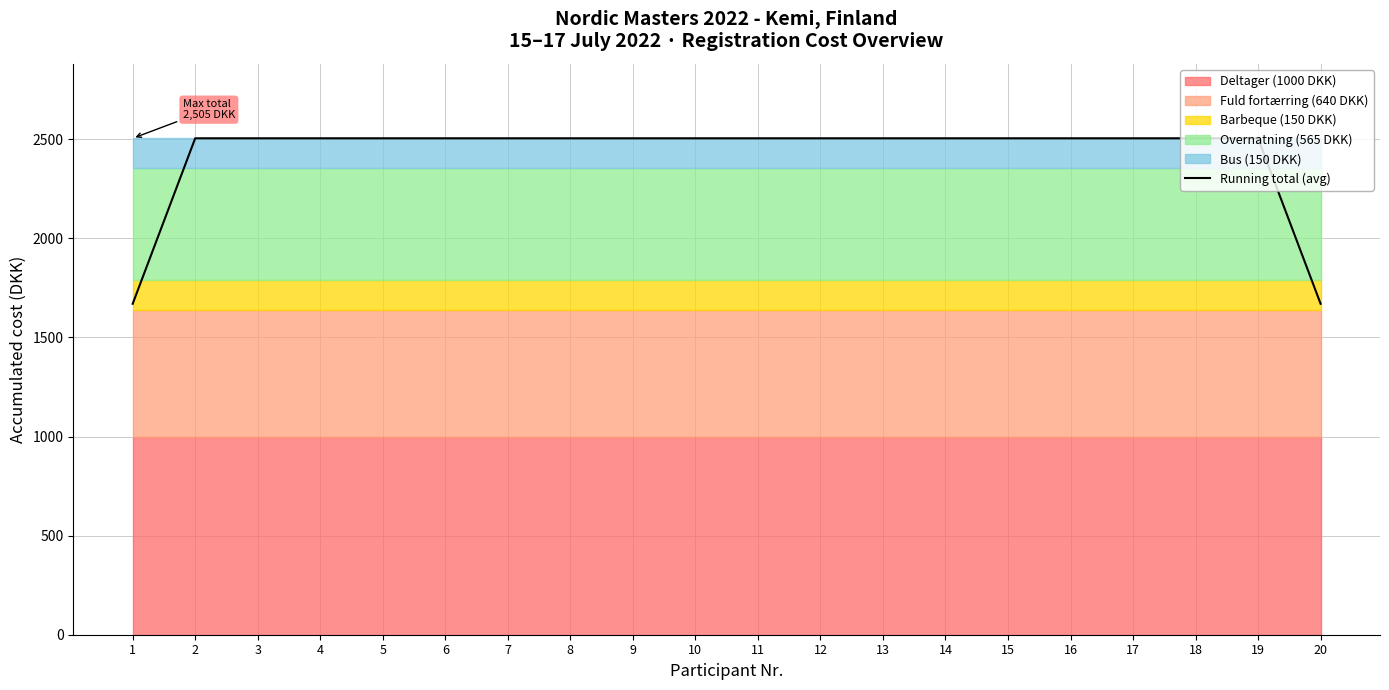

What is the minimum value shown in the chart?

1670